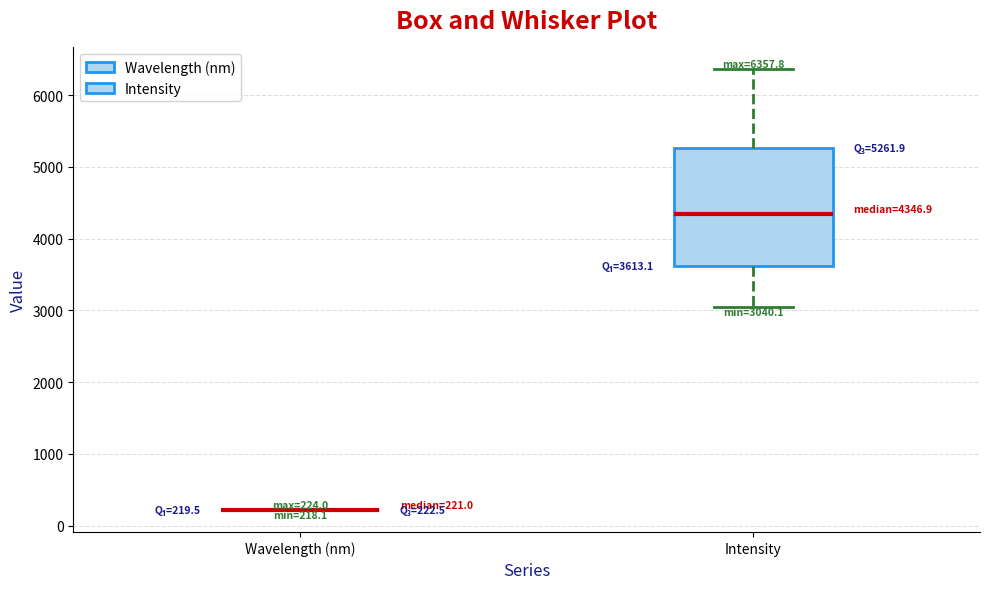

Which box is the tallest, from its lower edge to its upper edge?

Intensity